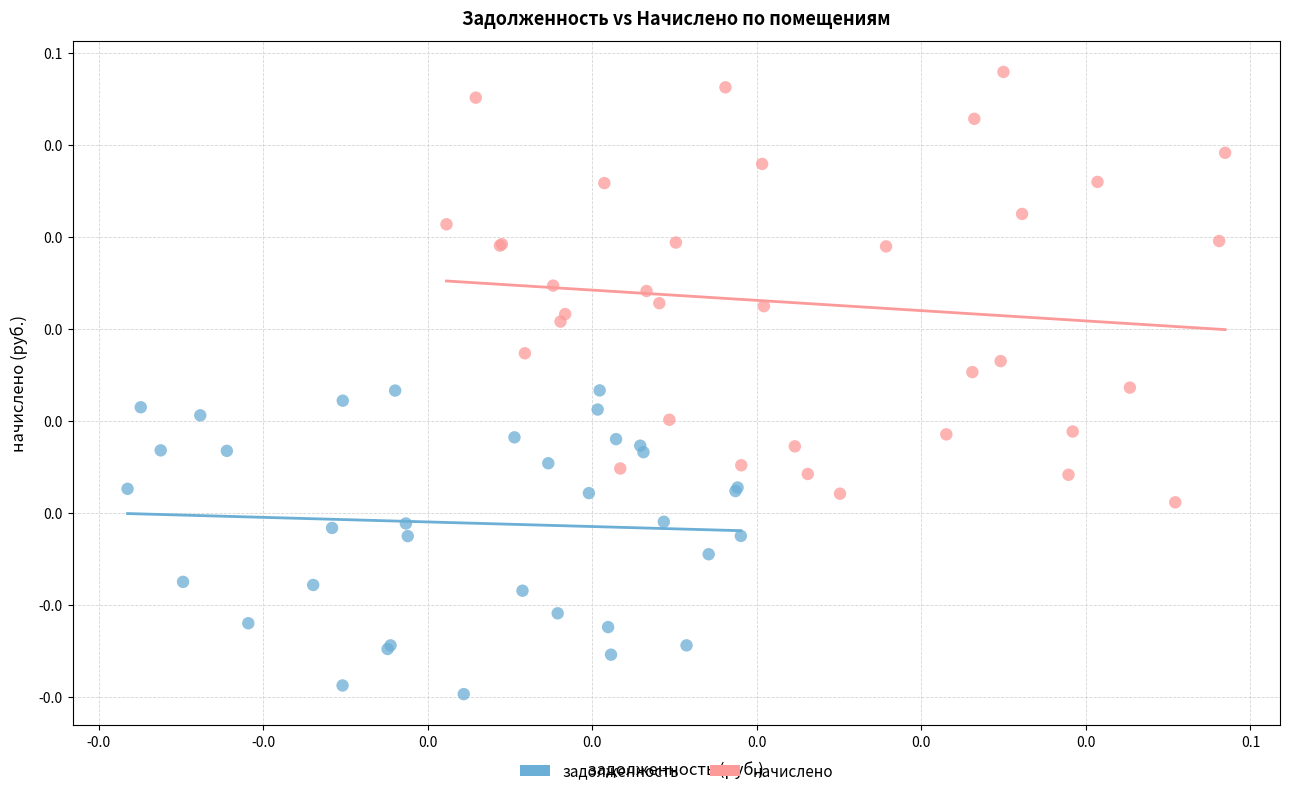

What are all the series names shown in the legend?

задолженность, начислено